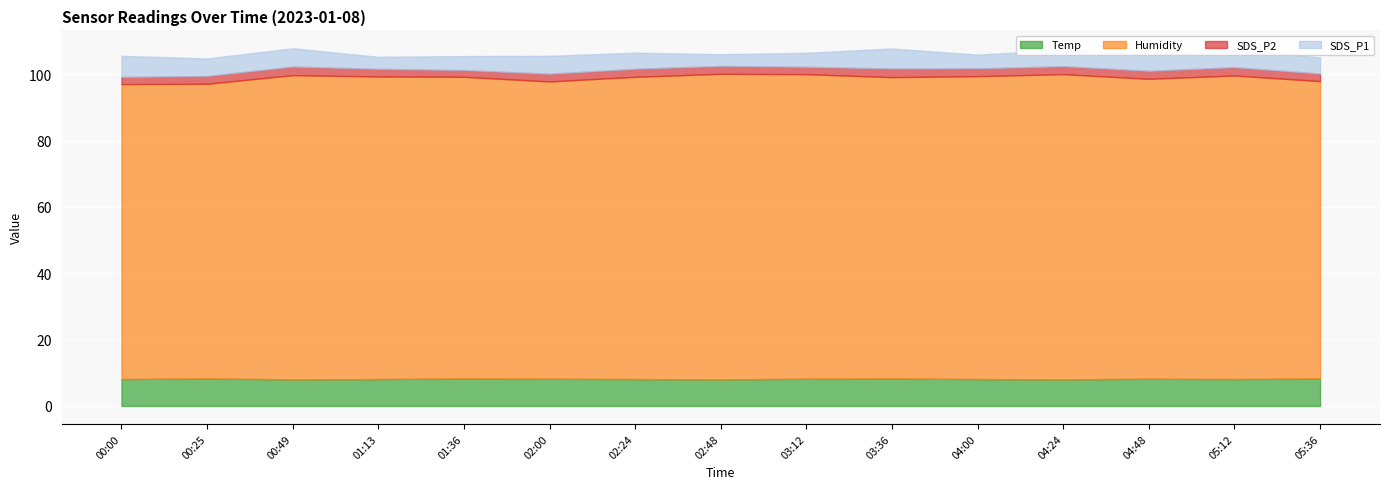

What is the average value of the Temp series?

8.2